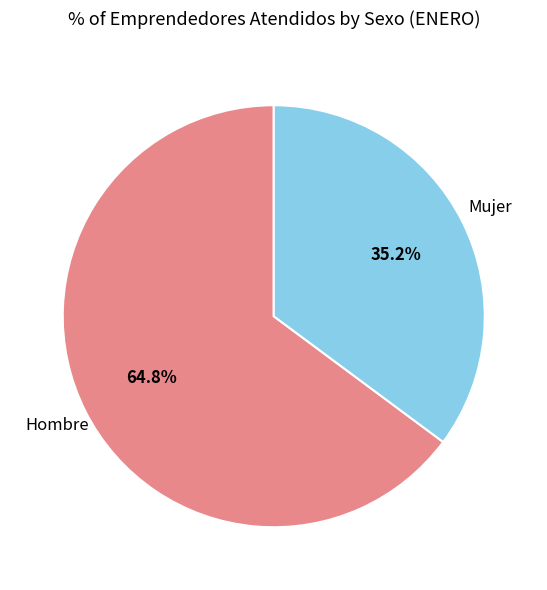

To the nearest percent, what is the average slice percentage?

50%